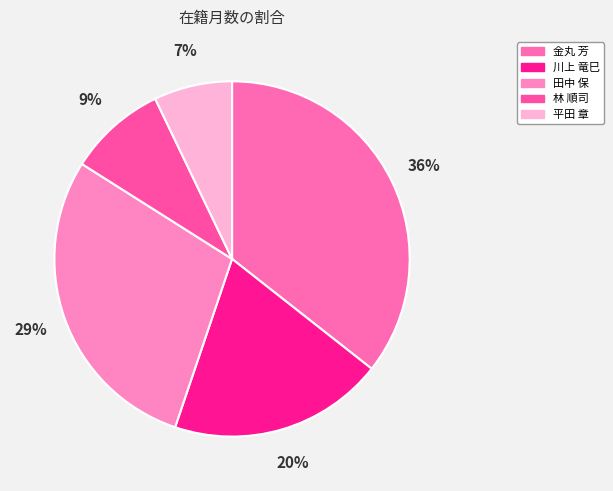

What is the largest slice in the pie chart?

金丸 芳